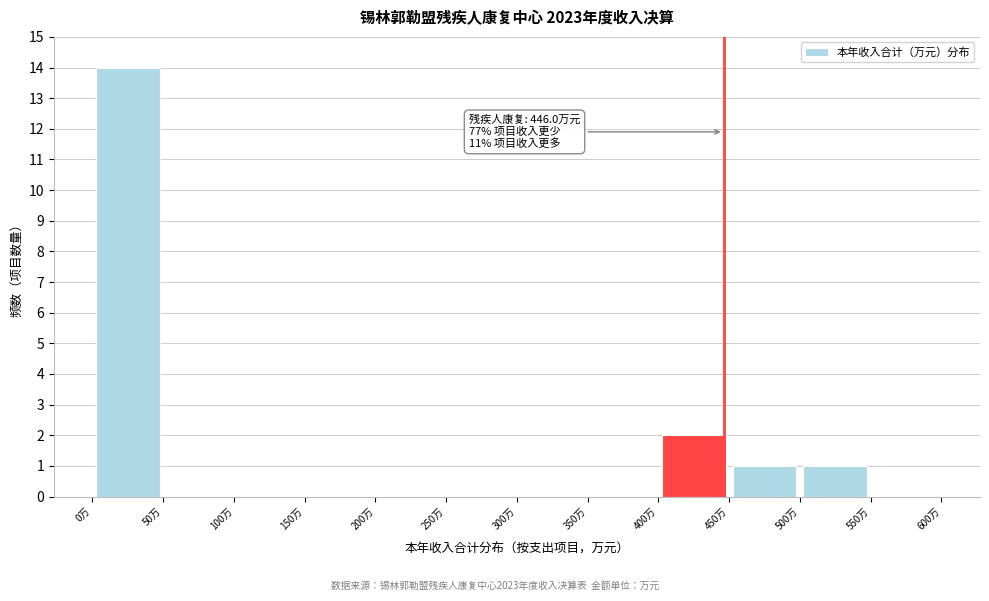

Over which range of the x-axis is the bar tallest?

0 to 50